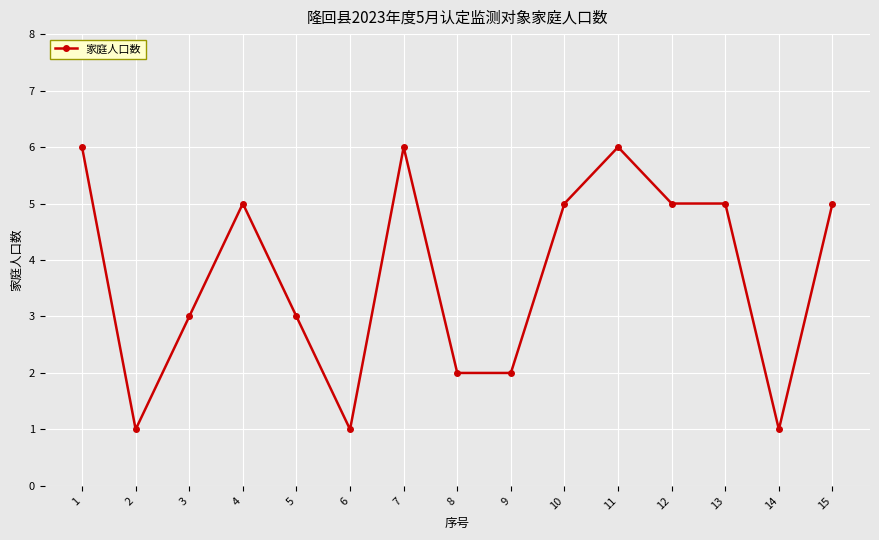

Which has a higher value, 7 or 5?

7